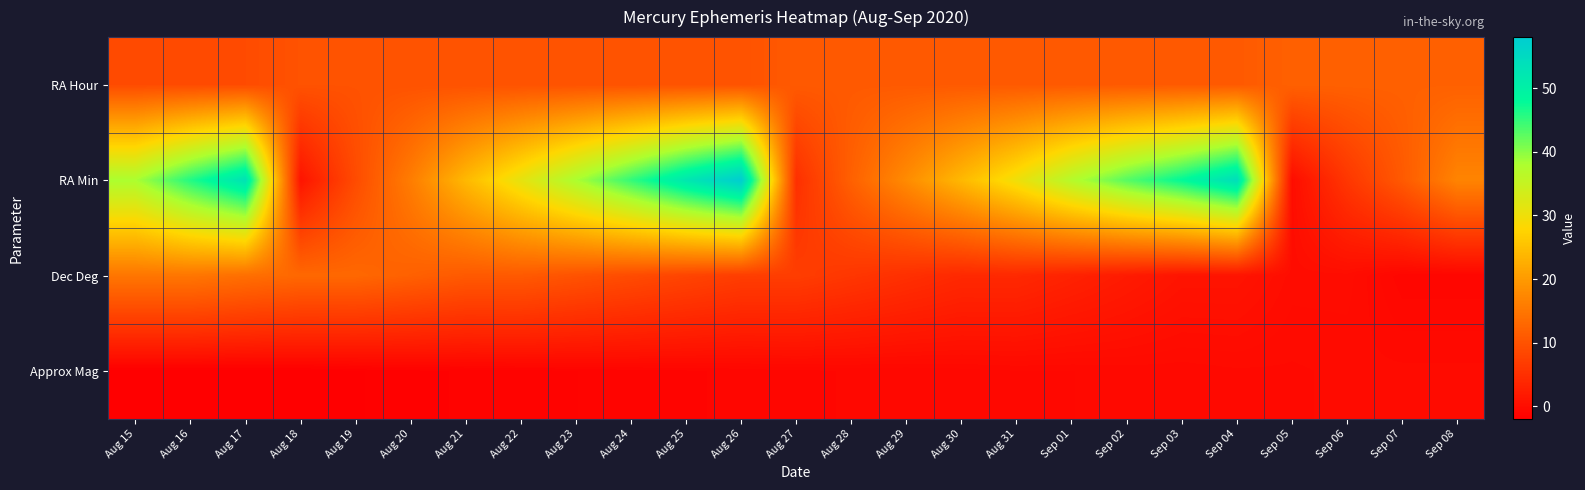

Reading right to left, transcribe all the data shown in this chart.

RA Hour: Sep 08=12.0	Sep 07=12.0	Sep 06=12.0	Sep 05=12.0	Sep 04=11.0	Sep 03=11.0	Sep 02=11.0	Sep 01=11.0	Aug 31=11.0	Aug 30=11.0	Aug 29=11.0	Aug 28=11.0	Aug 27=11.0	Aug 26=10.0	Aug 25=10.0	Aug 24=10.0	Aug 23=10.0	Aug 22=10.0	Aug 21=10.0	Aug 20=10.0	Aug 19=10.0	Aug 18=10.0	Aug 17=9.0	Aug 16=9.0	Aug 15=9.0
RA Min: Sep 08=17.0	Sep 07=11.0	Sep 06=6.0	Sep 05=0.0	Sep 04=54.0	Sep 03=48.0	Sep 02=43.0	Sep 01=37.0	Aug 31=30.0	Aug 30=24.0	Aug 29=18.0	Aug 28=12.0	Aug 27=5.0	Aug 26=58.0	Aug 25=52.0	Aug 24=45.0	Aug 23=38.0	Aug 22=31.0	Aug 21=24.0	Aug 20=16.0	Aug 19=9.0	Aug 18=1.0	Aug 17=53.0	Aug 16=46.0	Aug 15=38.0
Dec Deg: Sep 08=-1.0	Sep 07=-1.0	Sep 06=0.0	Sep 05=0.0	Sep 04=1.0	Sep 03=1.0	Sep 02=2.0	Sep 01=3.0	Aug 31=4.0	Aug 30=4.0	Aug 29=5.0	Aug 28=6.0	Aug 27=7.0	Aug 26=7.0	Aug 25=8.0	Aug 24=9.0	Aug 23=10.0	Aug 22=11.0	Aug 21=11.0	Aug 20=12.0	Aug 19=13.0	Aug 18=13.0	Aug 17=14.0	Aug 16=15.0	Aug 15=15.0
Approx Mag: Sep 08=-0.3	Sep 07=-0.3	Sep 06=-0.3	Sep 05=-0.4	Sep 04=-0.4	Sep 03=-0.5	Sep 02=-0.5	Sep 01=-0.6	Aug 31=-0.6	Aug 30=-0.7	Aug 29=-0.8	Aug 28=-0.8	Aug 27=-0.9	Aug 26=-1.0	Aug 25=-1.1	Aug 24=-1.2	Aug 23=-1.3	Aug 22=-1.4	Aug 21=-1.5	Aug 20=-1.6	Aug 19=-1.8	Aug 18=-1.9	Aug 17=-2.0	Aug 16=-2.0	Aug 15=-2.0